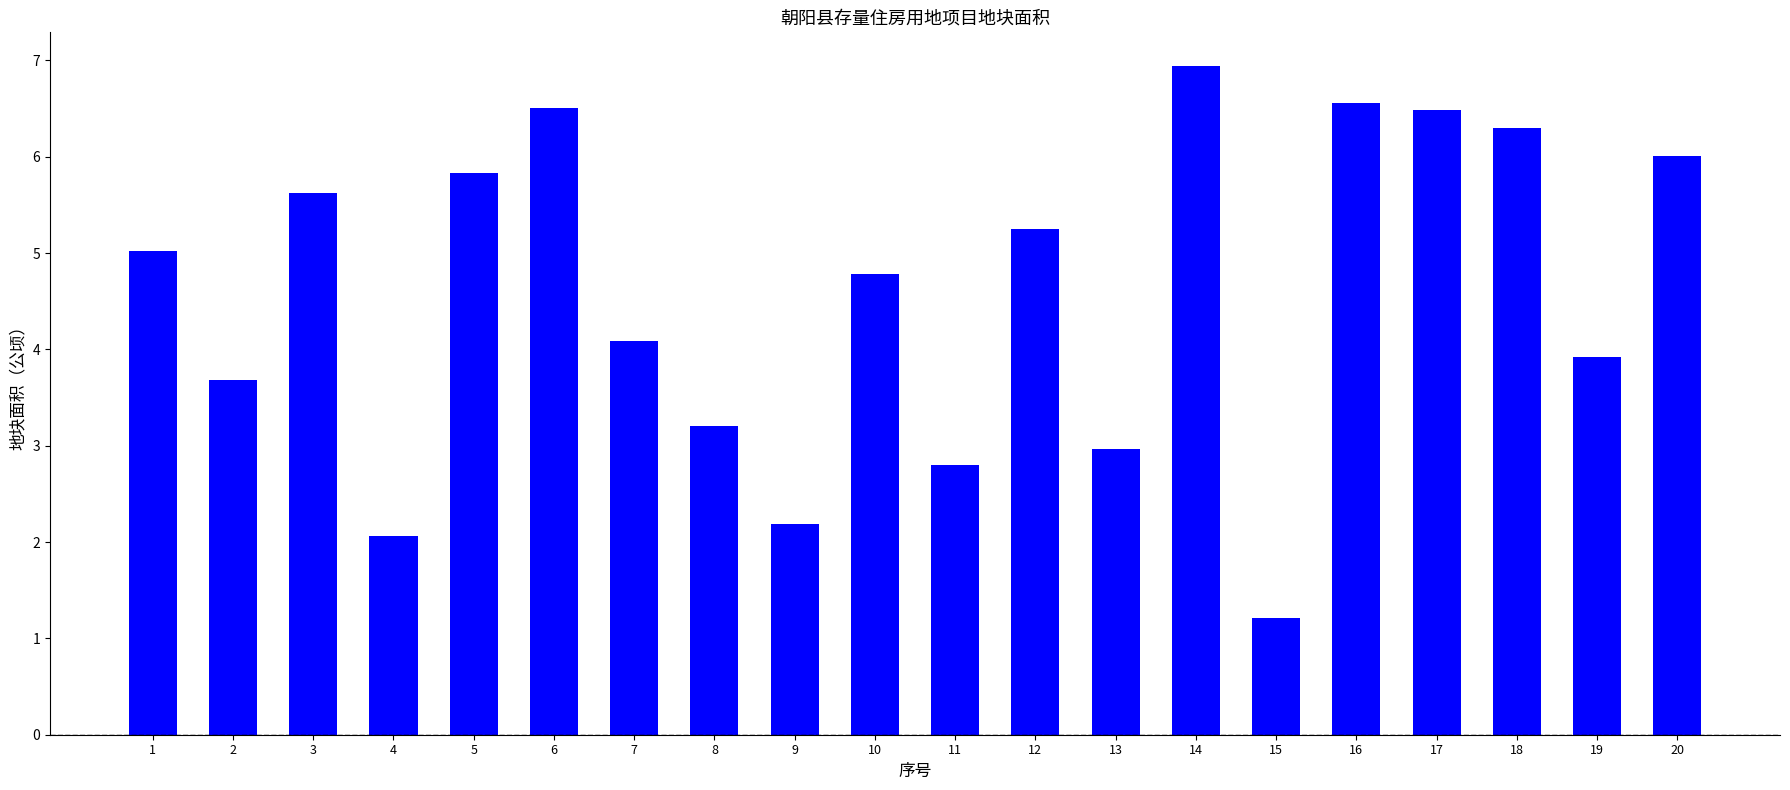

What is the difference between the maximum and minimum values?

5.7